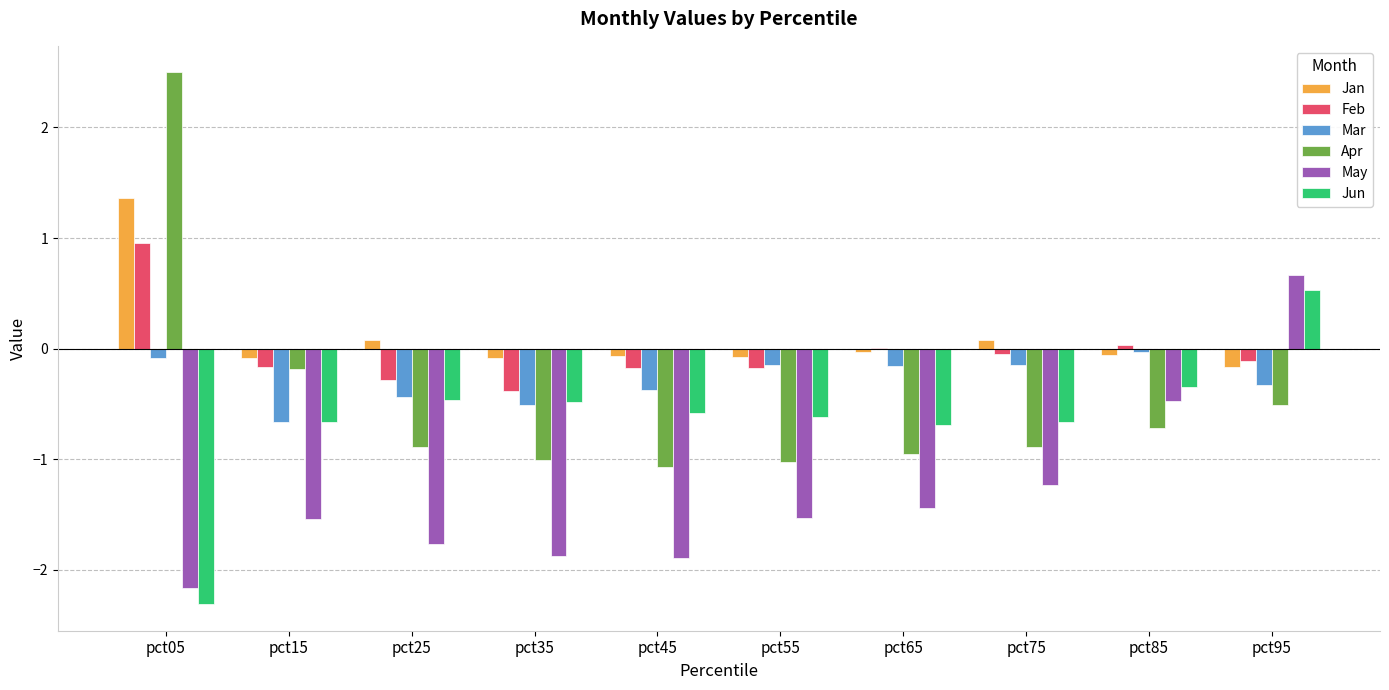

Which category has the highest value across all series?

pct05